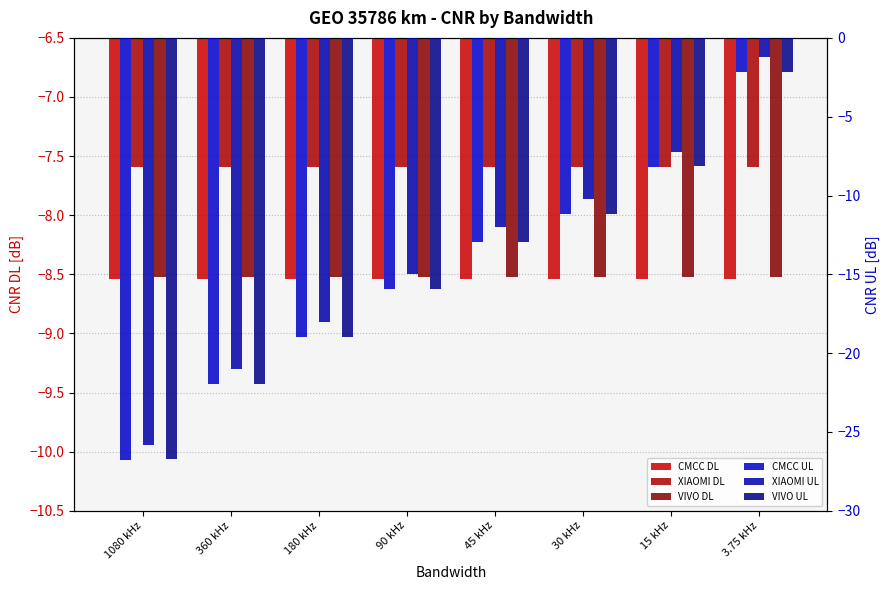

Which category has the highest value in the XIAOMI DL series?

1080 kHz